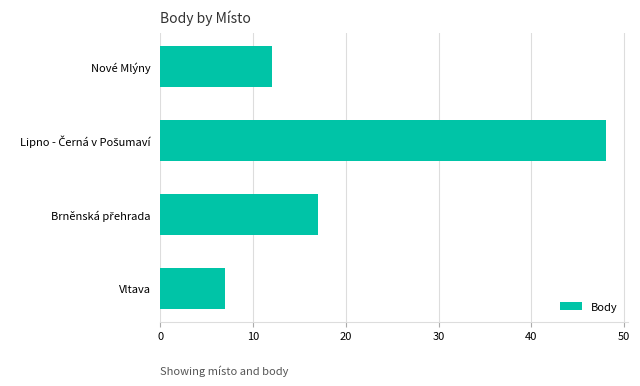

What is the difference between the maximum and minimum values?

41